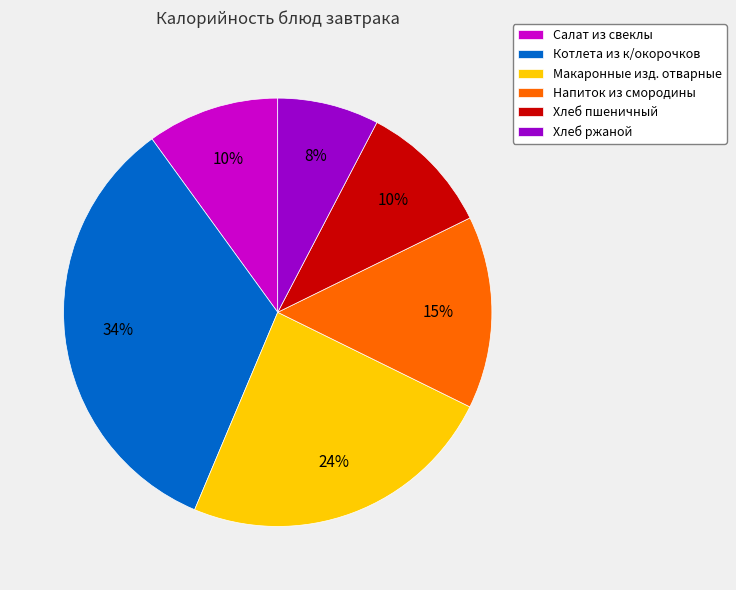

Count the number of slices in the pie.

6